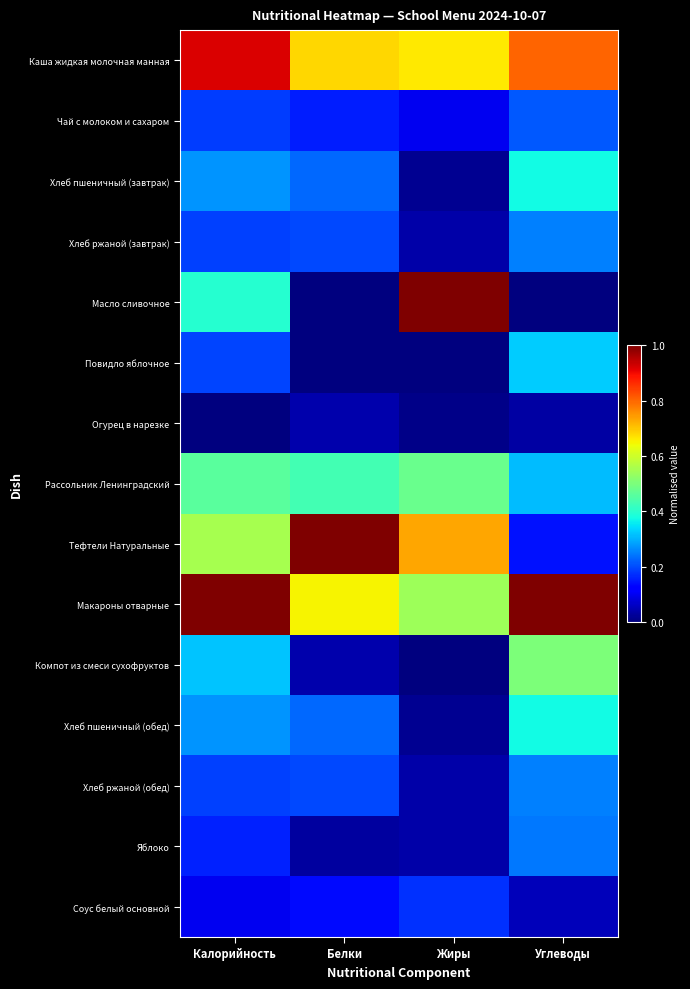

What is the greatest value displayed?

1.0